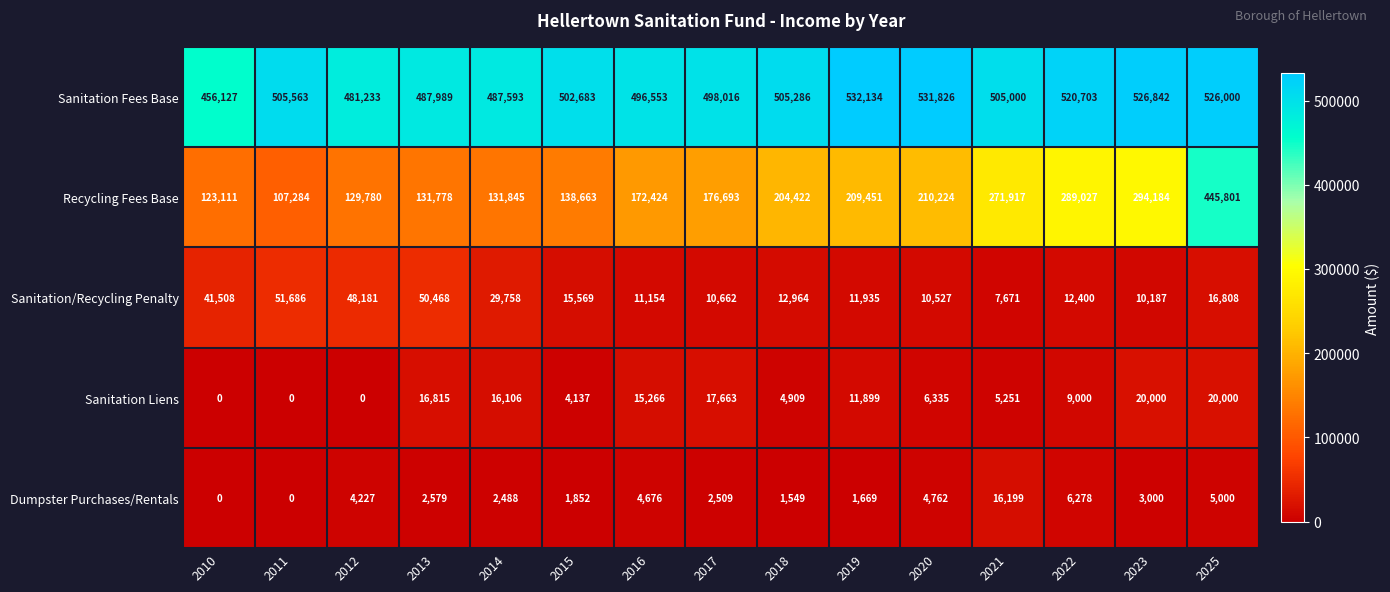

Between 2012 and 2013, which series saw the biggest shift?

Sanitation Liens